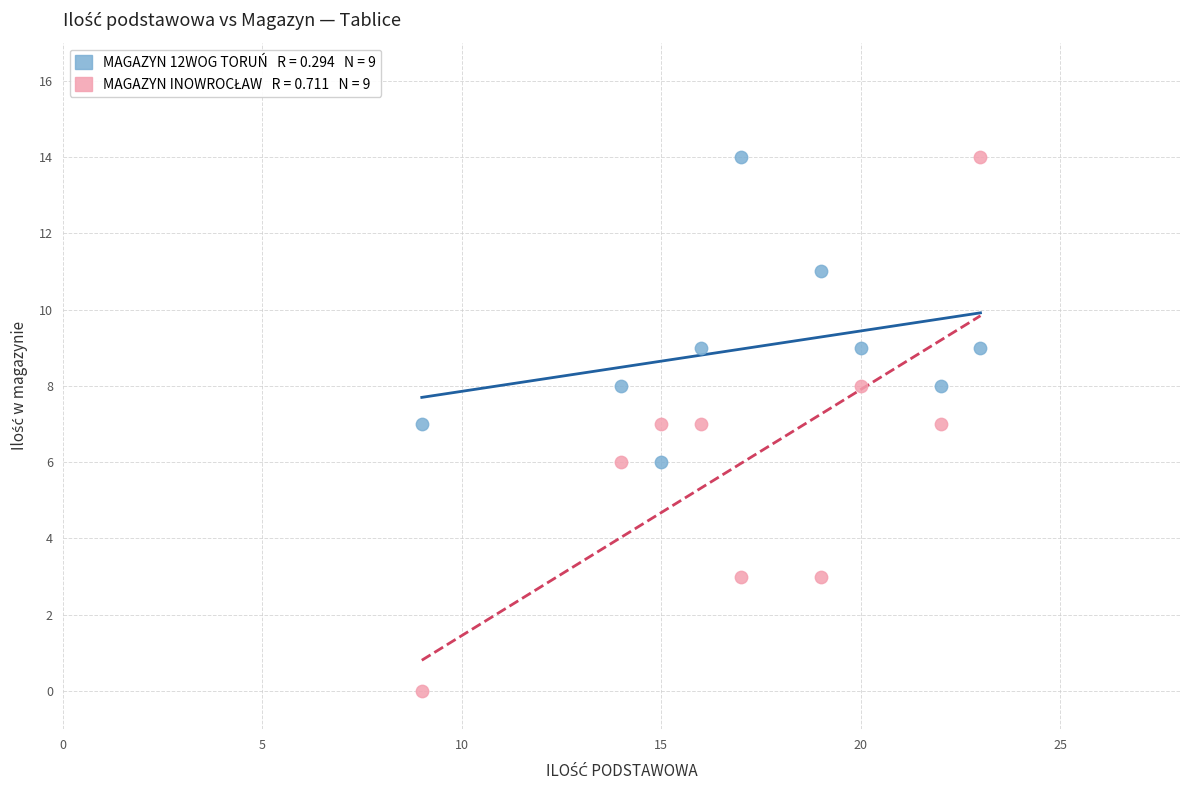

Across all data points, what is the range of Y values (max minus min)?

14